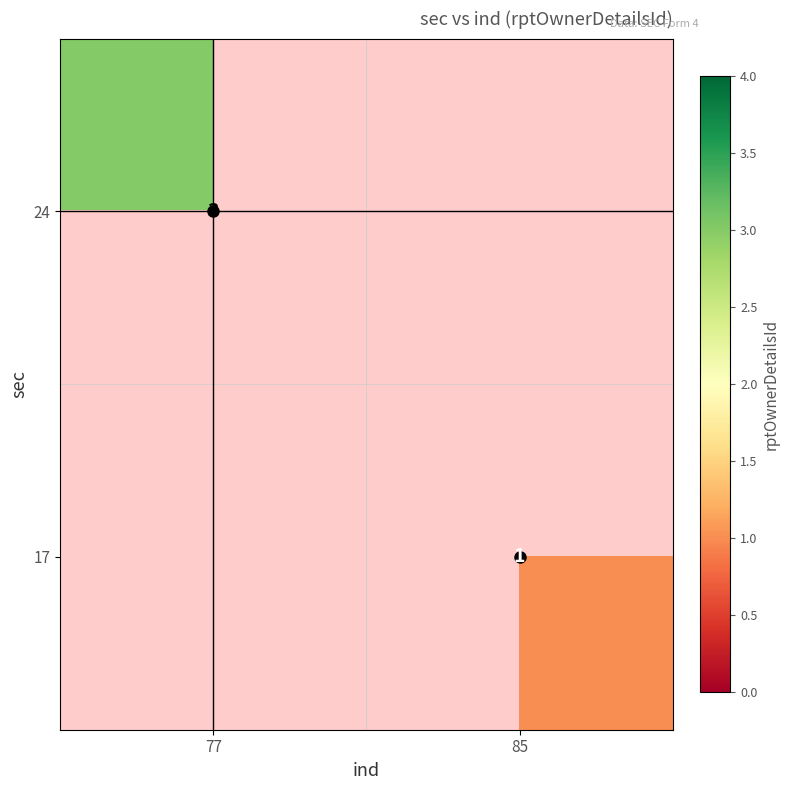

What is the smallest value displayed?

1.0